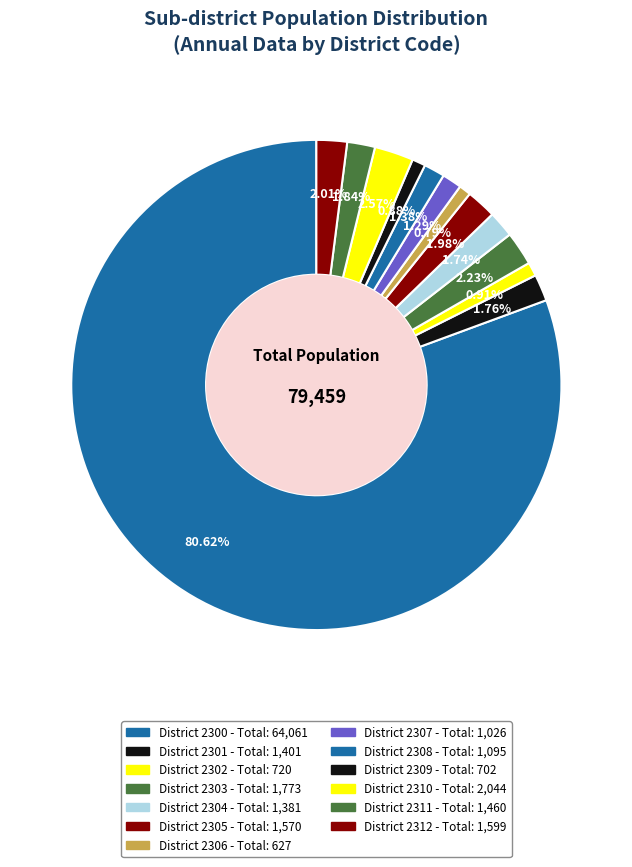

How many segments does this pie chart have?

13